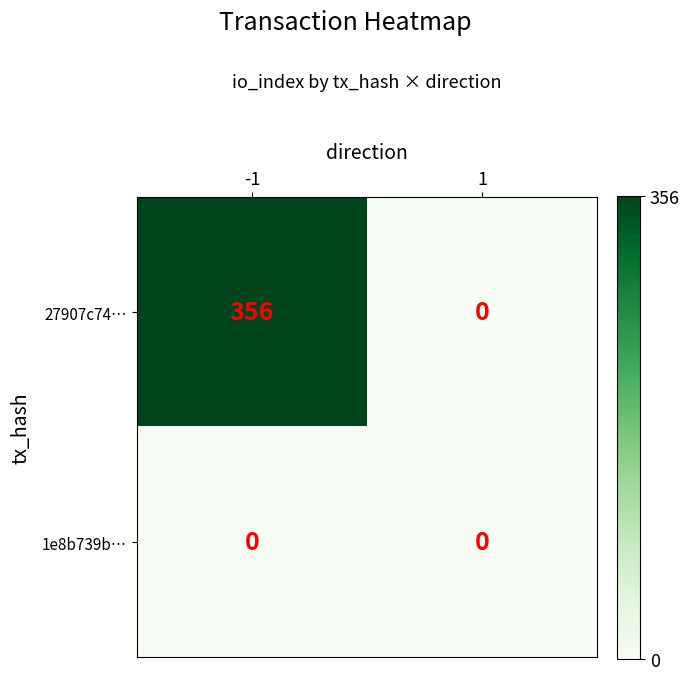

List the series in order of their peak value, highest first.

27907c74…, 1e8b739b…